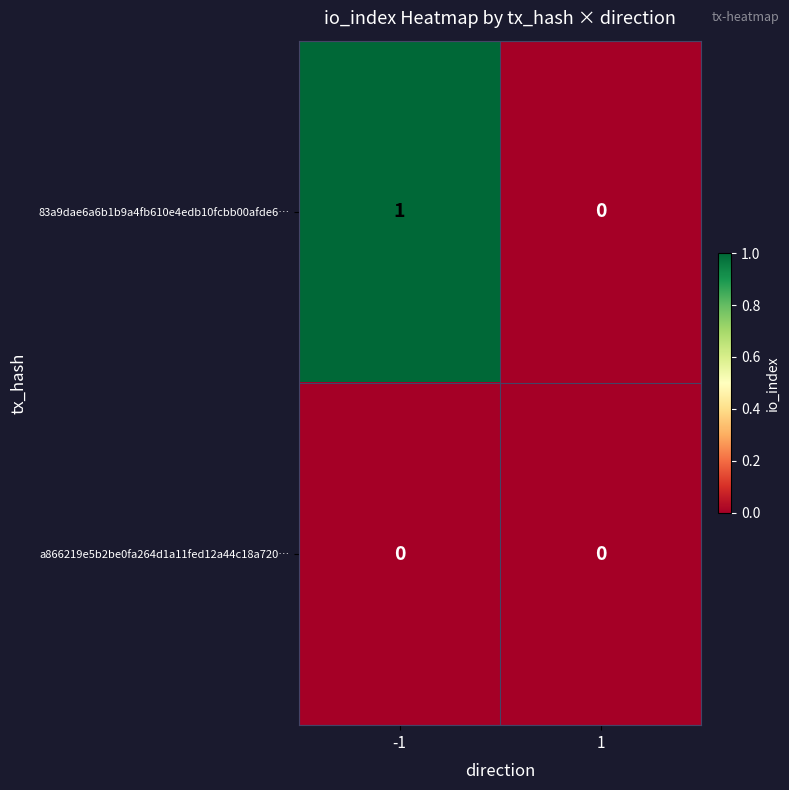

Is the value of a866219e5b2be0fa264d1a11fed12a44c18a720… at -1 greater than the value of 83a9dae6a6b1b9a4fb610e4edb10fcbb00afde6… at -1?

No